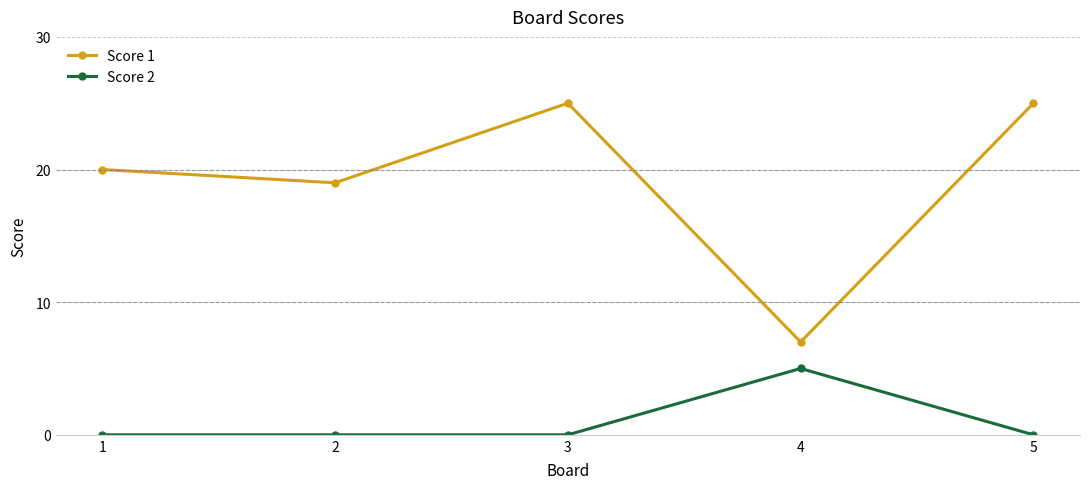

Which series has the largest total across all categories?

Score 1